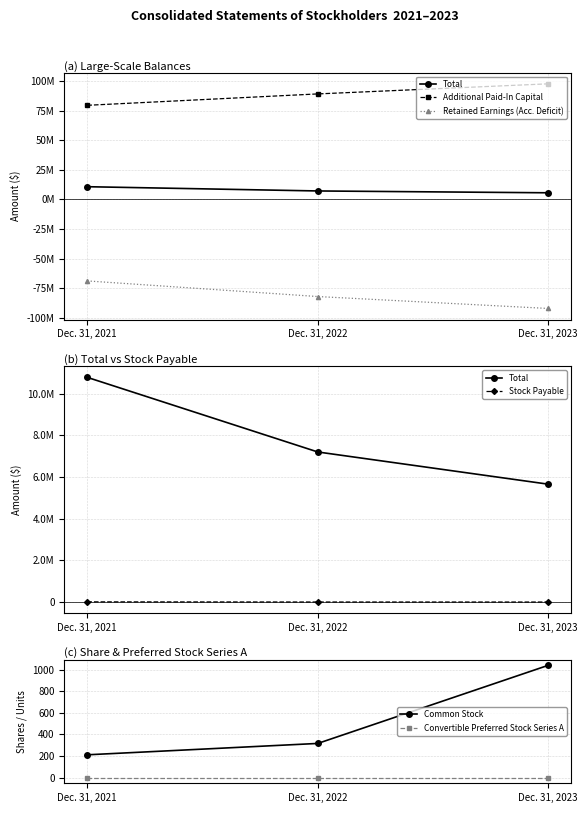

What is the value of the Convertible Preferred Stock Series A point at the 1st from the left?

1